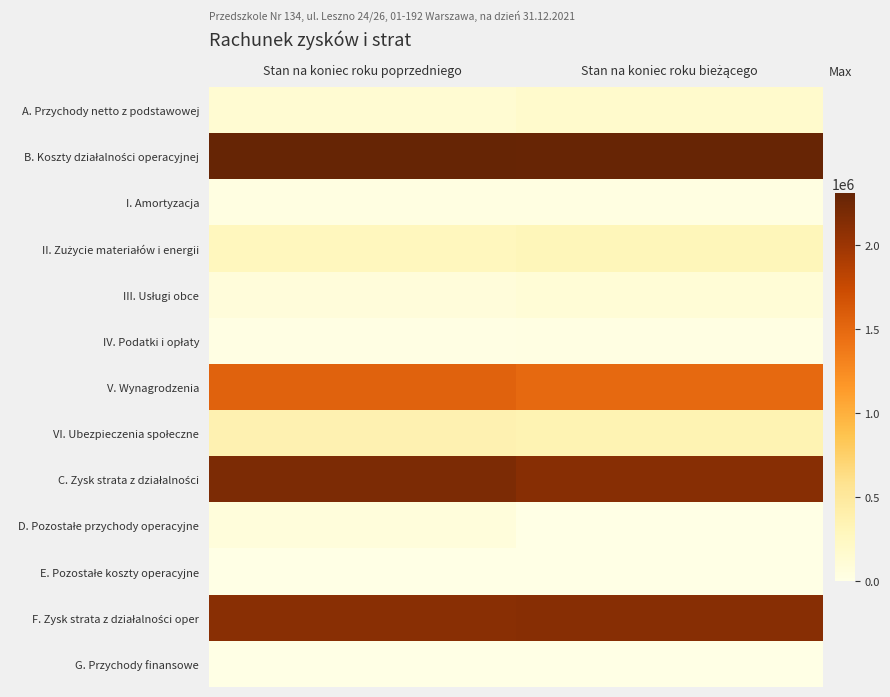

How many distinct data groups are displayed?

13